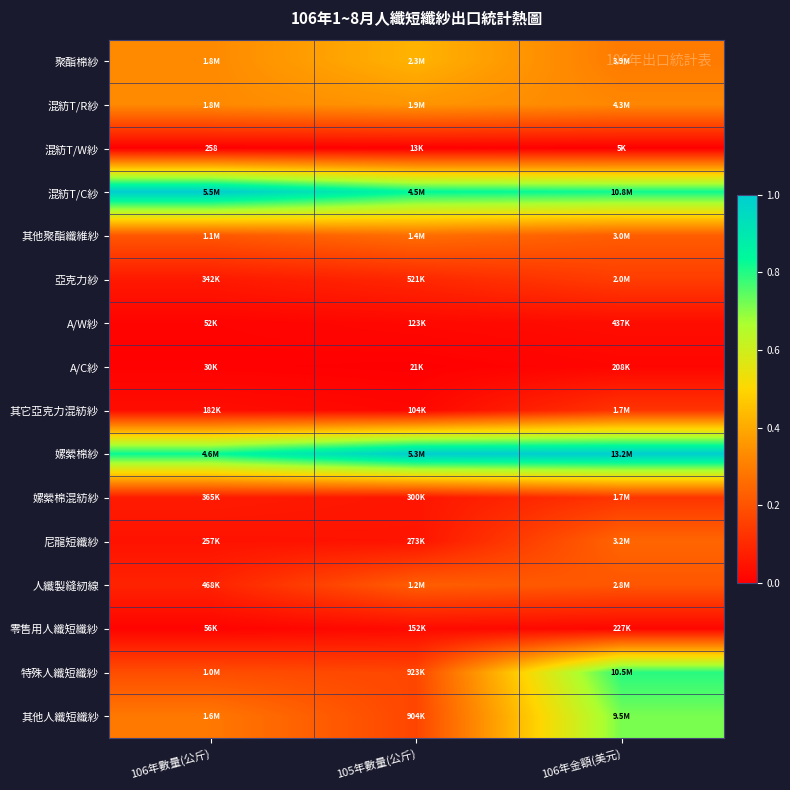

At which label is 人纖製縫紉線 closest to 0?

106年數量(公斤)